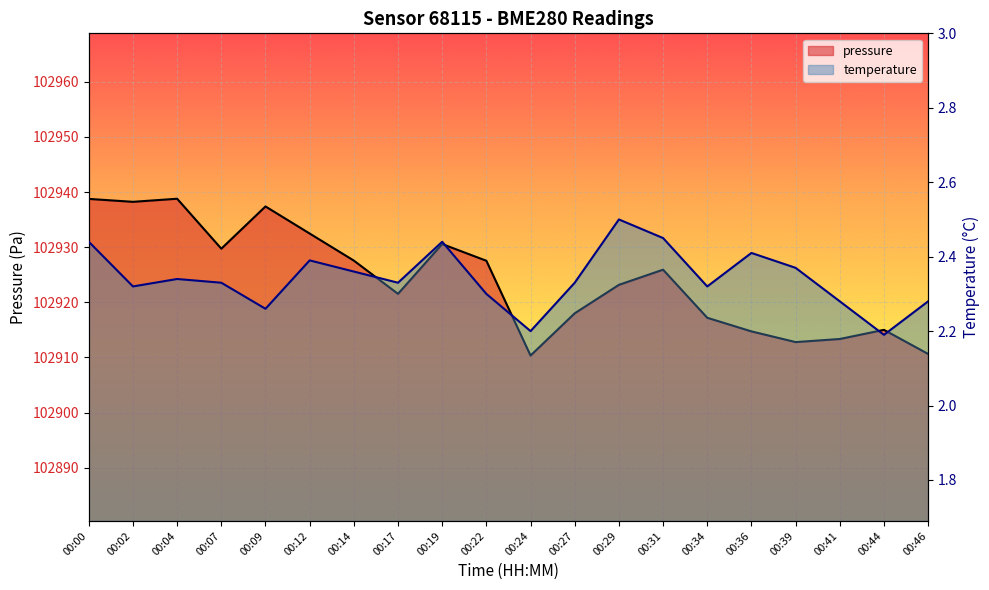

Which series has the largest range (max minus min)?

pressure